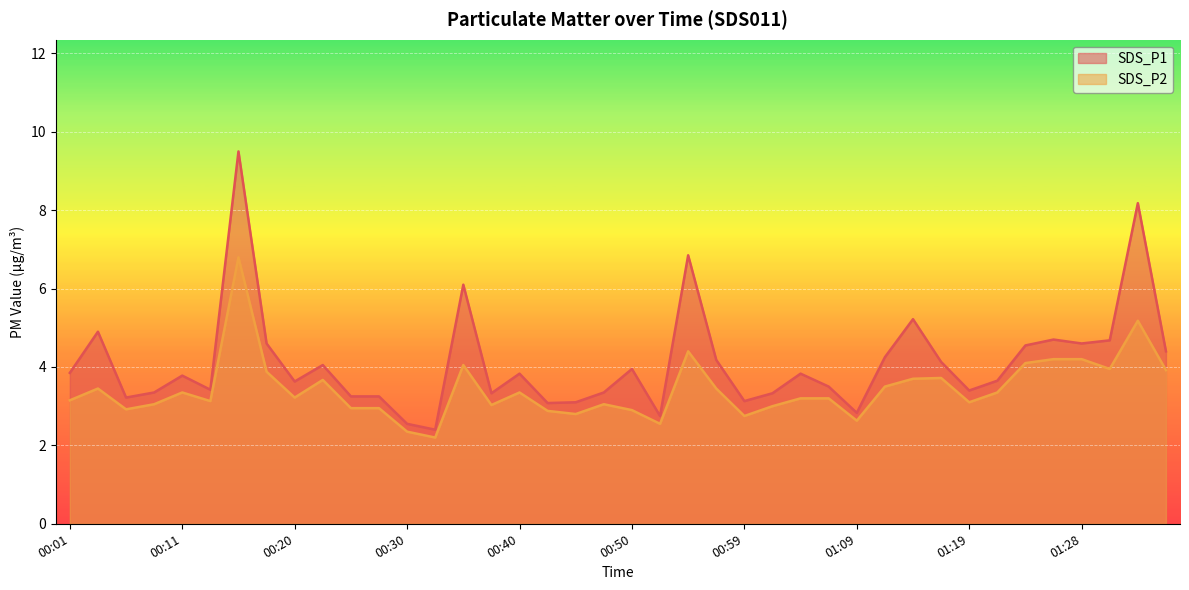

At which label does SDS_P1 first exceed 3?

00:01